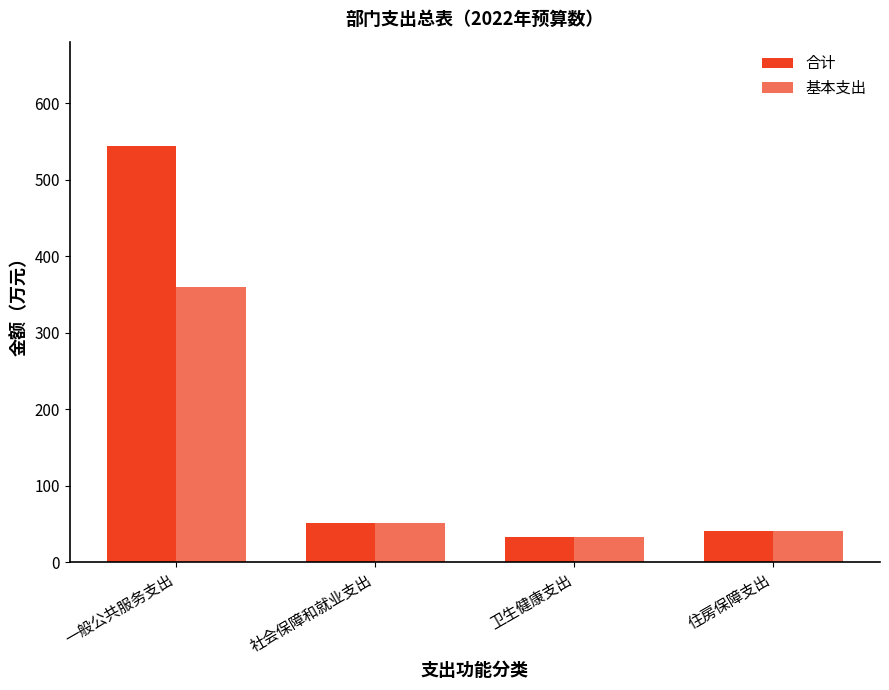

Rank the series at 卫生健康支出 from highest to lowest value.

合计, 基本支出